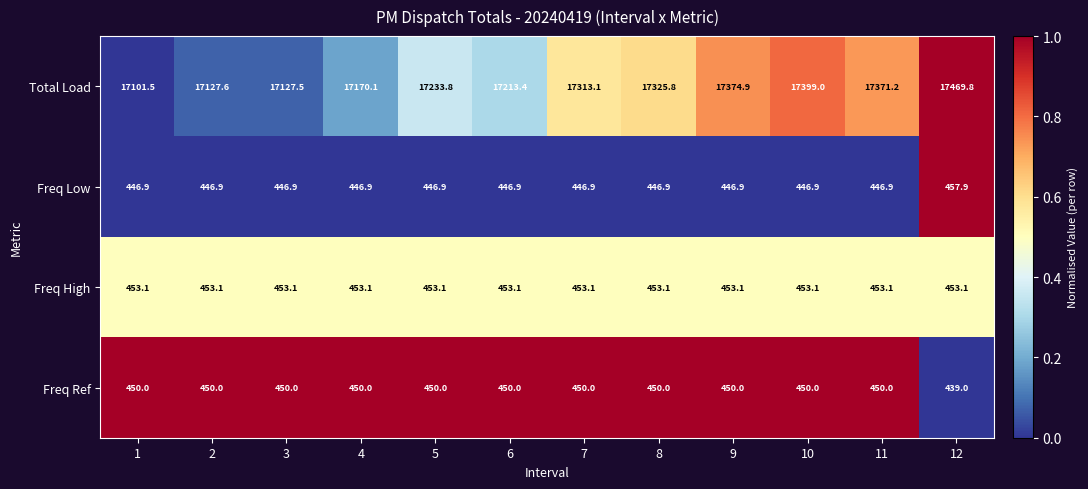

At how many categories does at least one series exceed 13447?

12